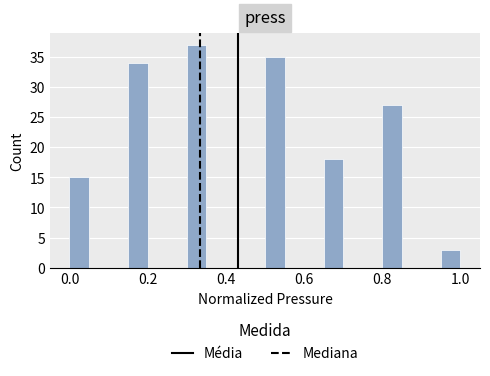

Read against the x-axis, roughly where is the centre of the tallest bar?

0.32